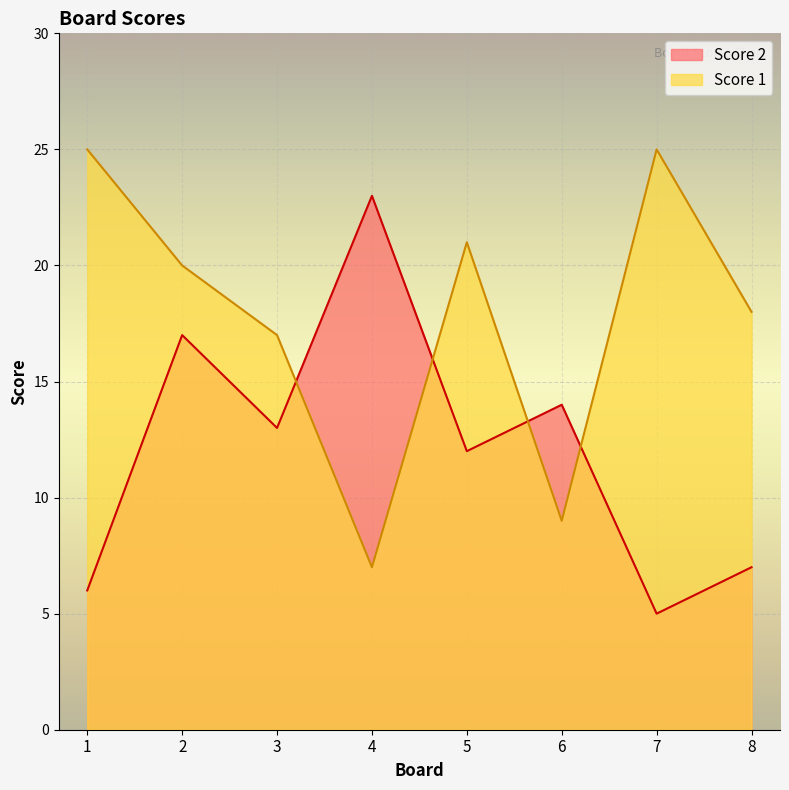

True or false: Score 2 has a value of 22 at 3.

False